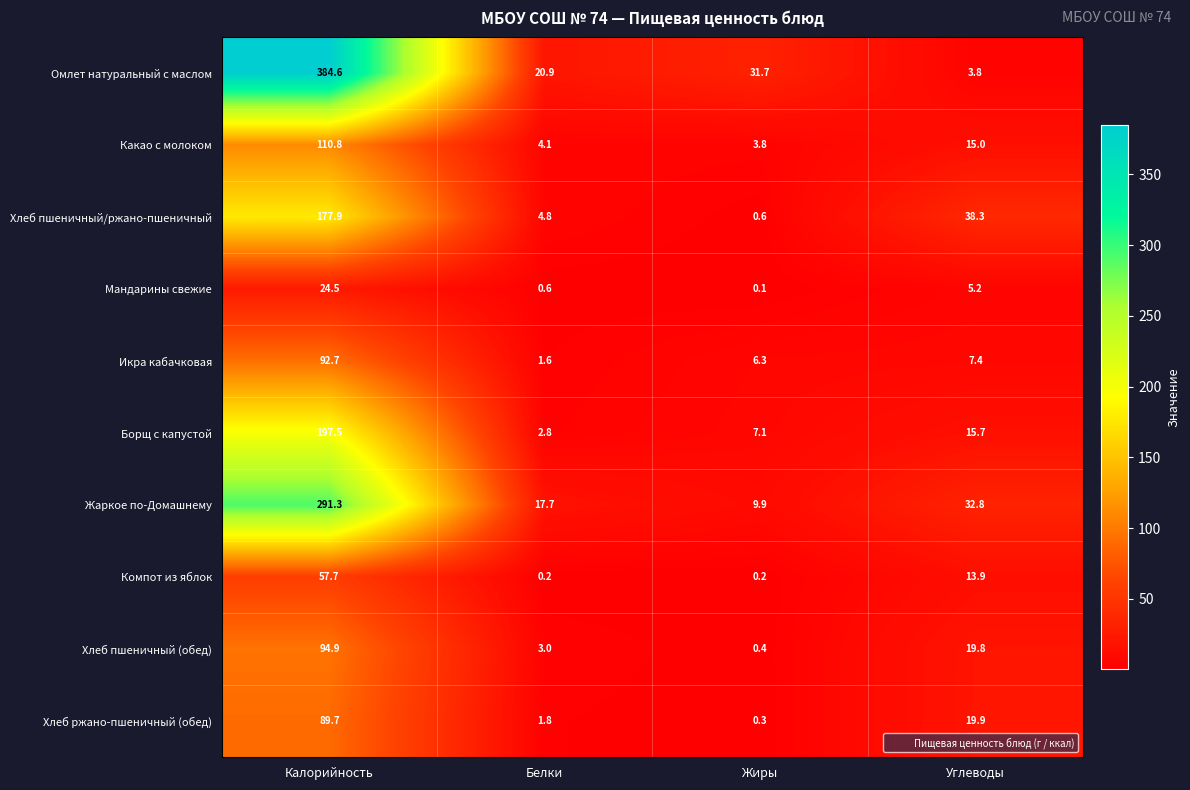

What is the difference between the maximum and minimum values in the Борщ с капустой series?

194.7